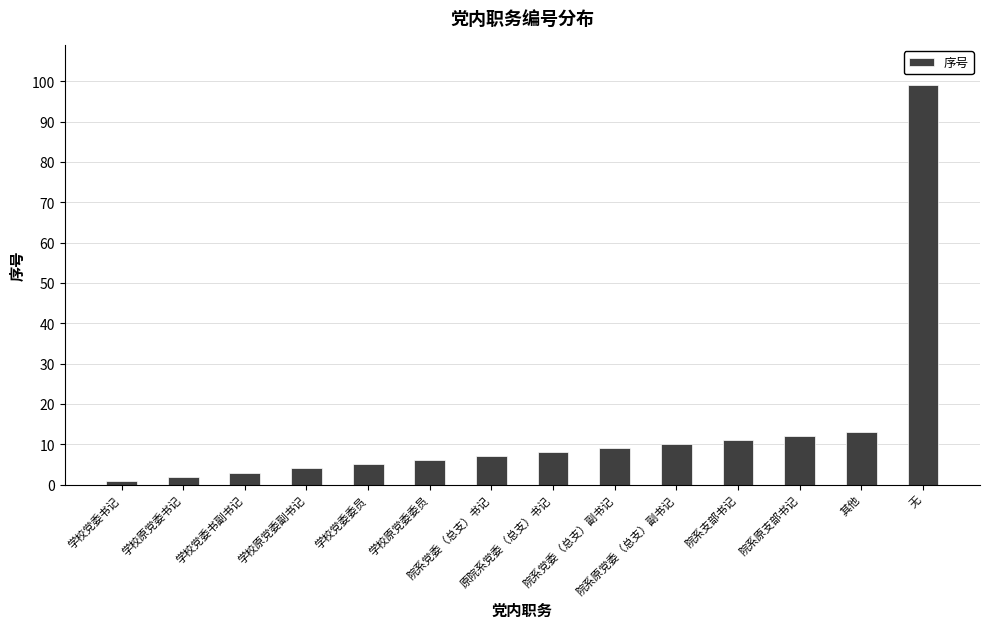

List the labels in order of value, smallest first.

学校党委书记, 学校原党委书记, 学校党委书副书记, 学校原党委副书记, 学校党委委员, 学校原党委委员, 院系党委（总支）书记, 原院系党委（总支）书记, 院系党委（总支）副书记, 院系原党委（总支）副书记, 院系支部书记, 院系原支部书记, 其他, 无